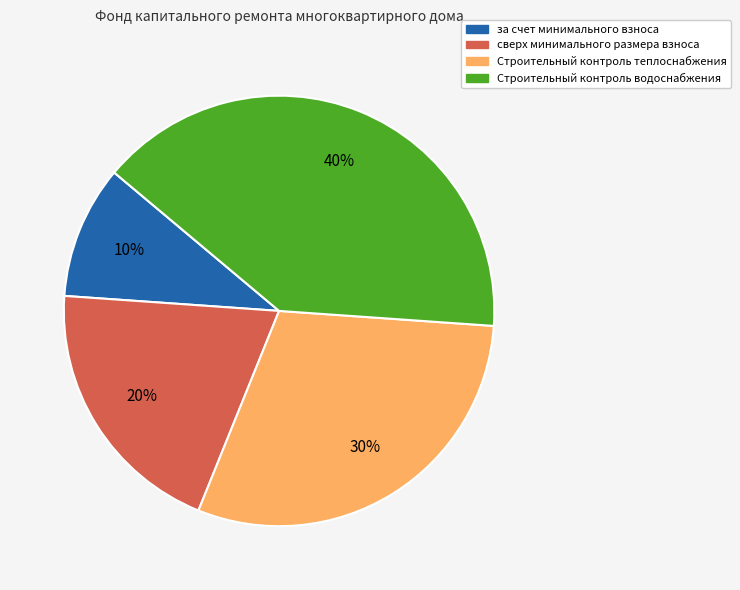

To the nearest percent, what percentage of the pie is за счет минимального взноса?

10%